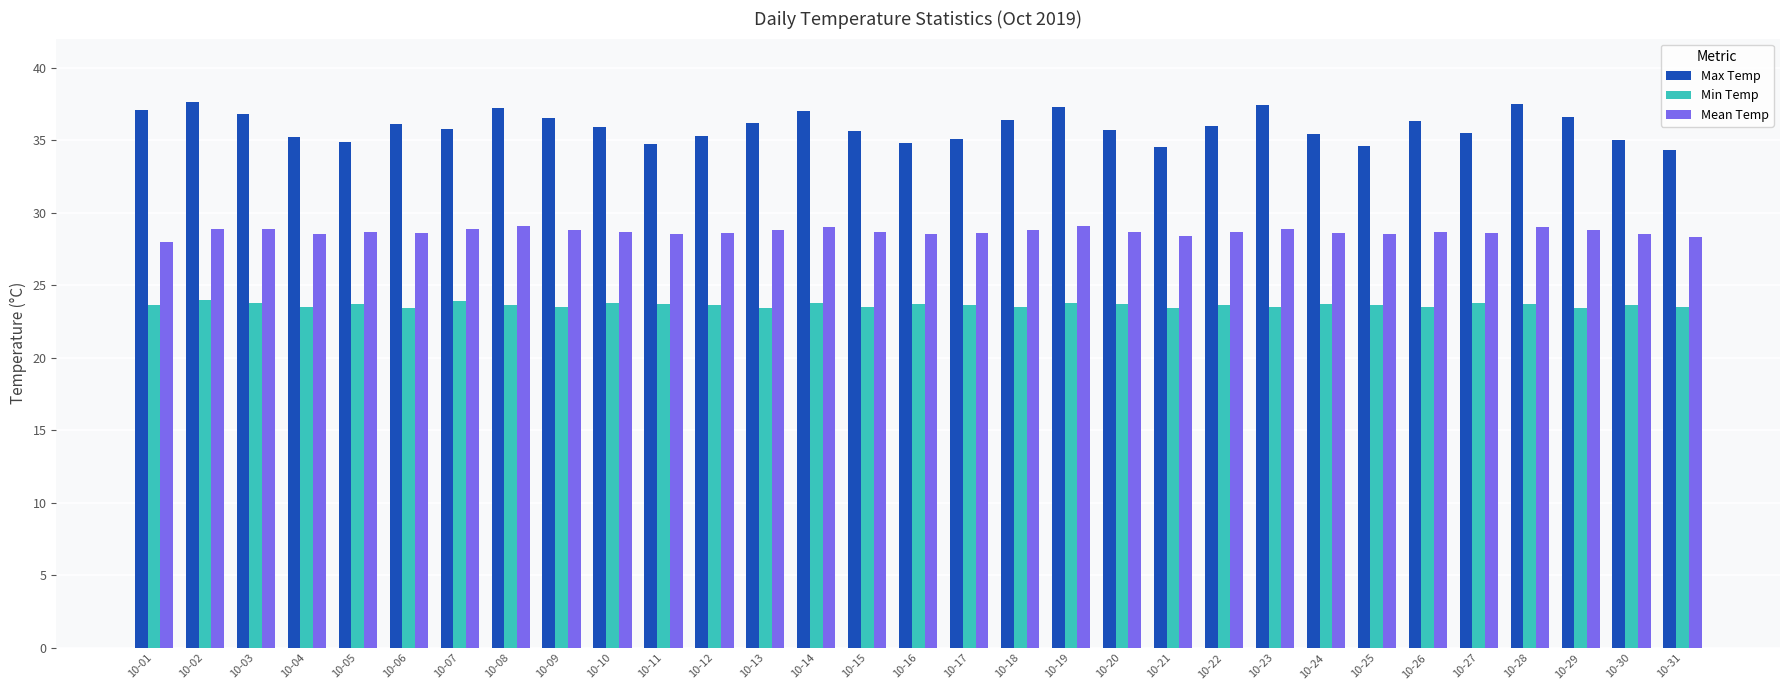

What is the lowest value of the Max Temp series?

34.3